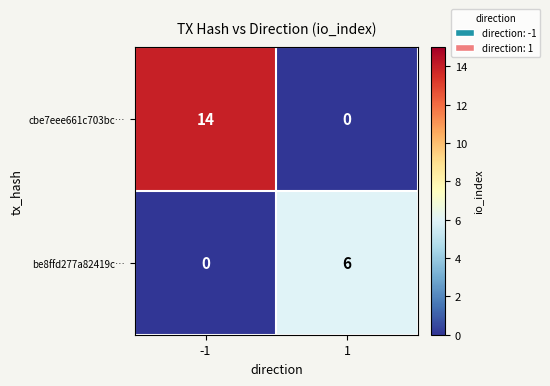

What is the spread (max minus min) of values at 1?

6